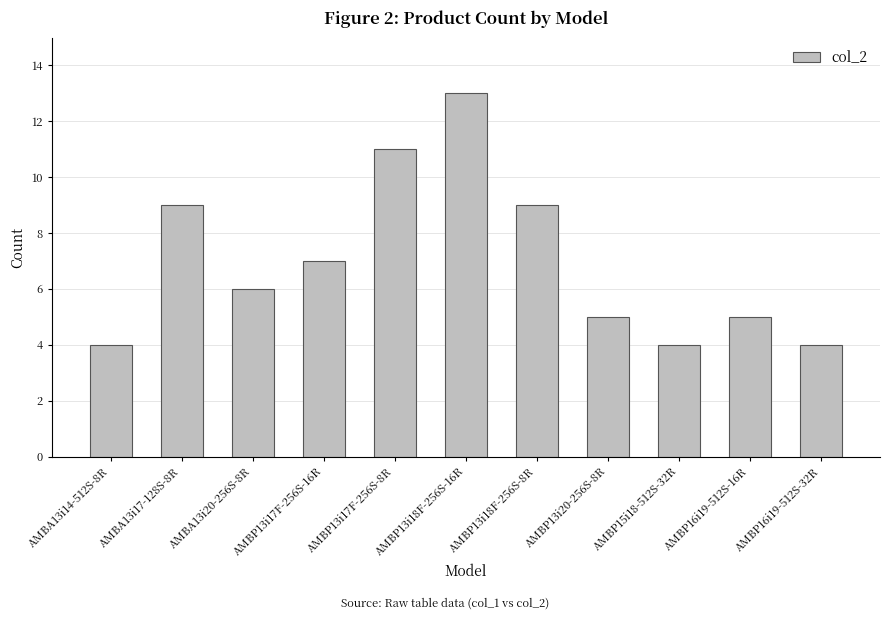

What is the difference between the second highest and second lowest values?

7